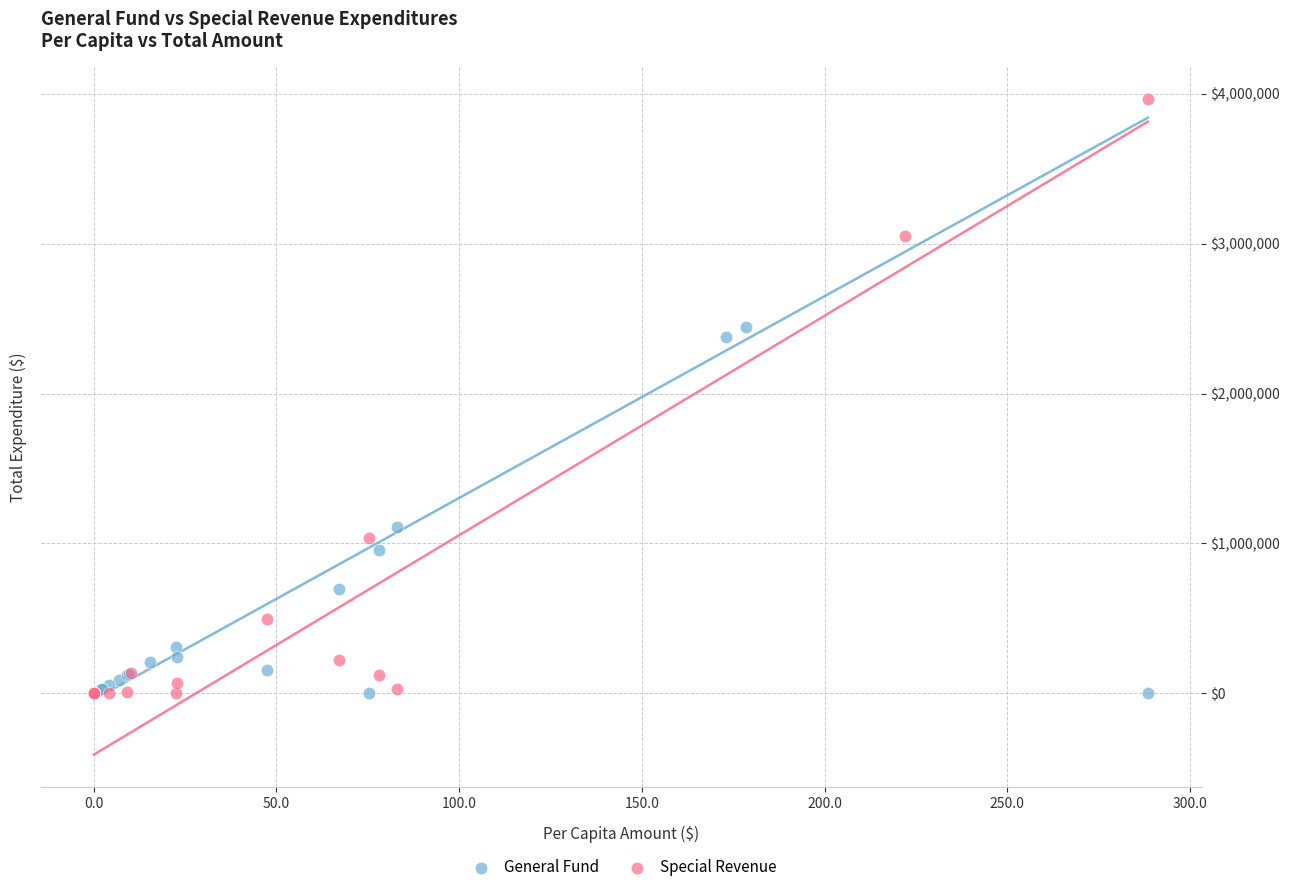

Which series has the largest Y range (max minus min)?

Special Revenue